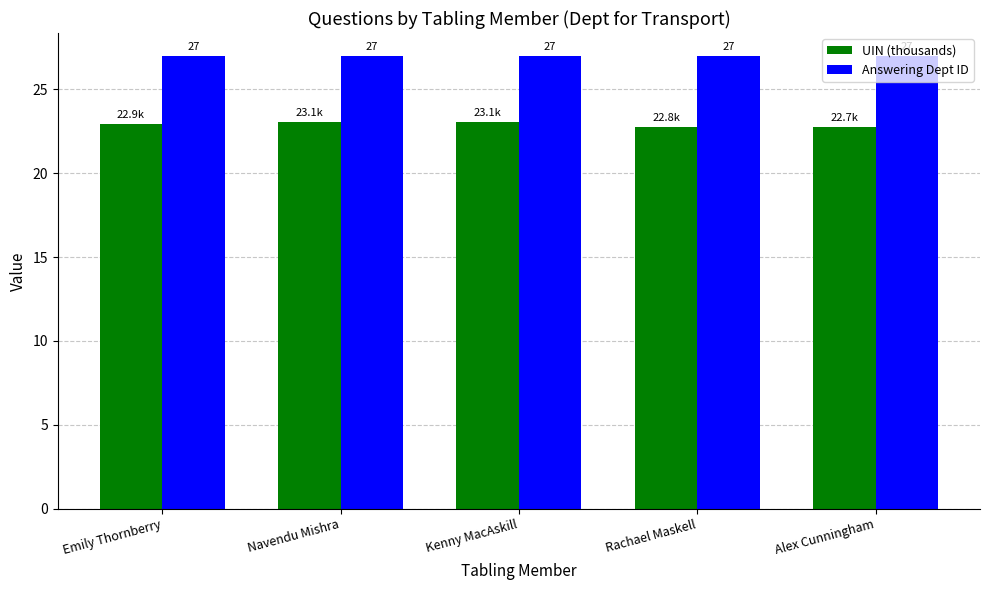

What is the difference between the highest and lowest values at Emily Thornberry?

4.1